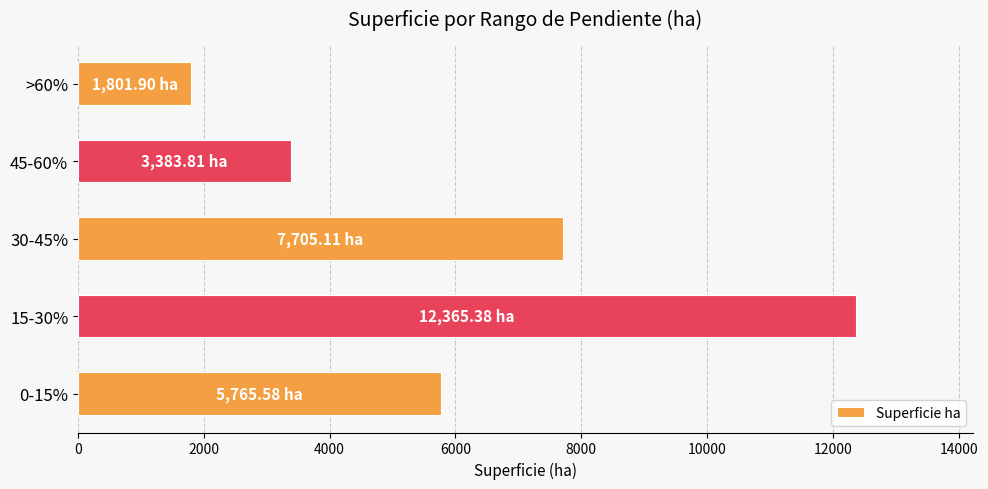

How many data points are less than 5765?

2